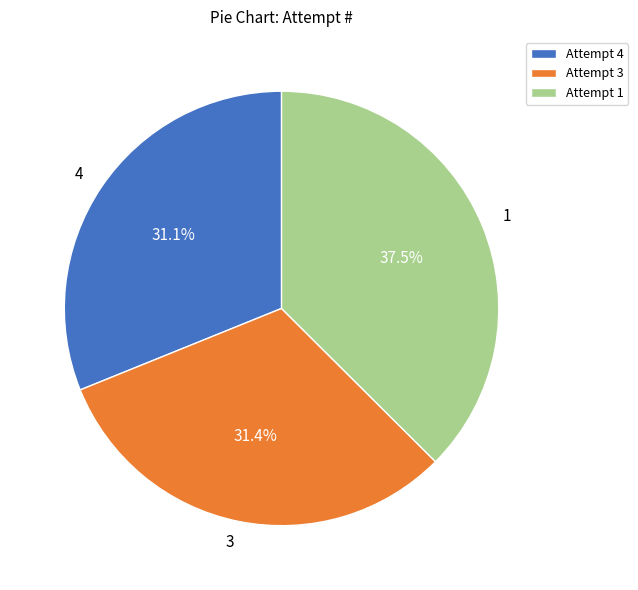

Count the number of slices in the pie.

3